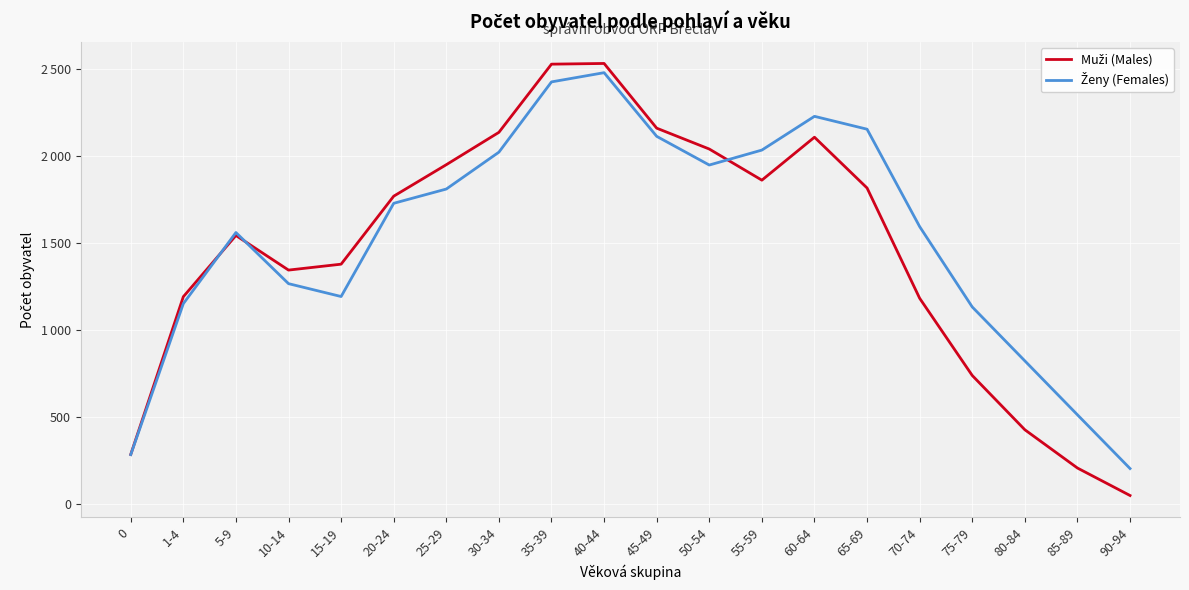

What is the minimum value for Ženy (Females)?

201